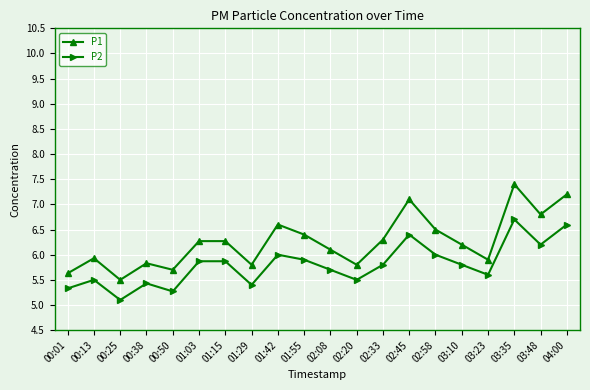

Where is P2 nearest to the value 5?

00:25